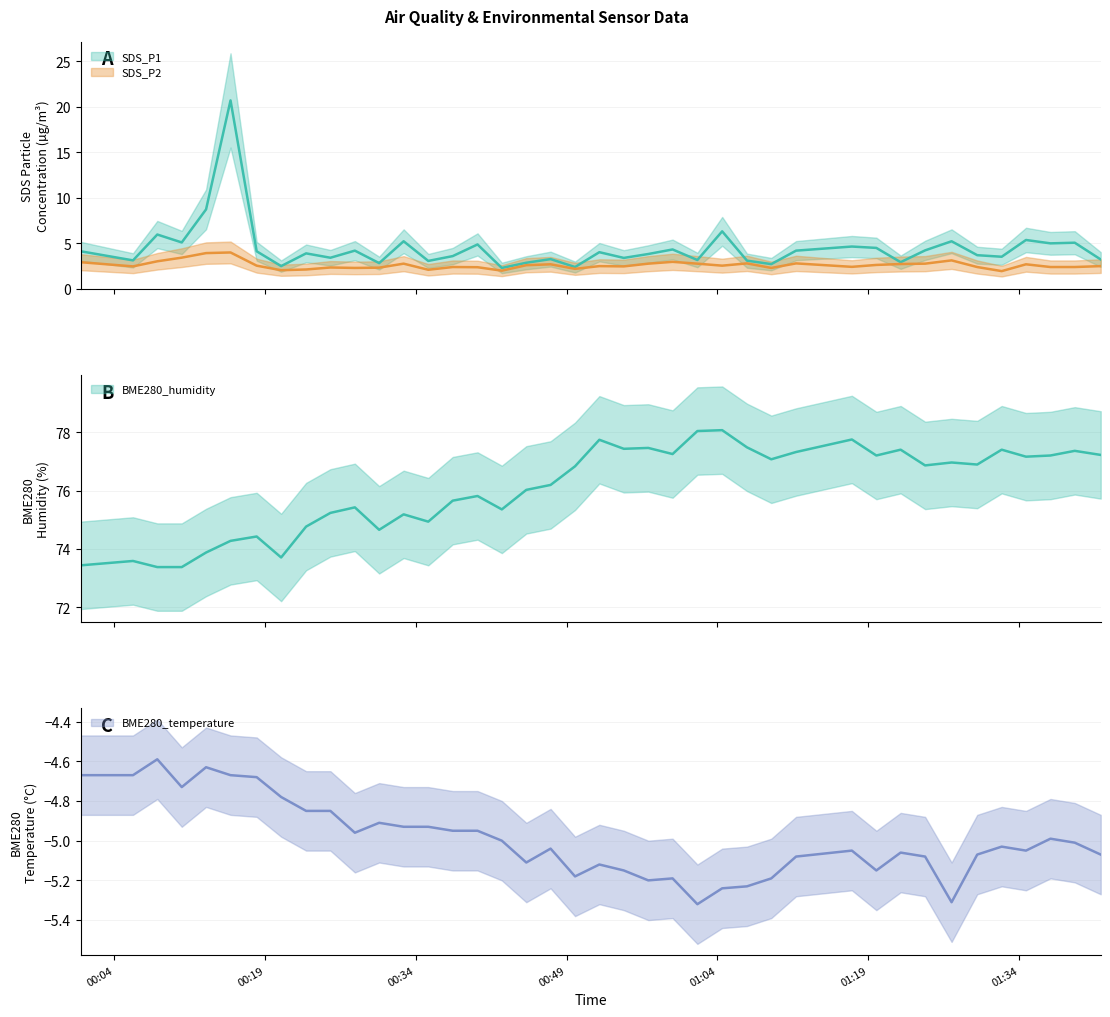

At which label does SDS_P2 first exceed 2?

2022/01/16 00:00:40